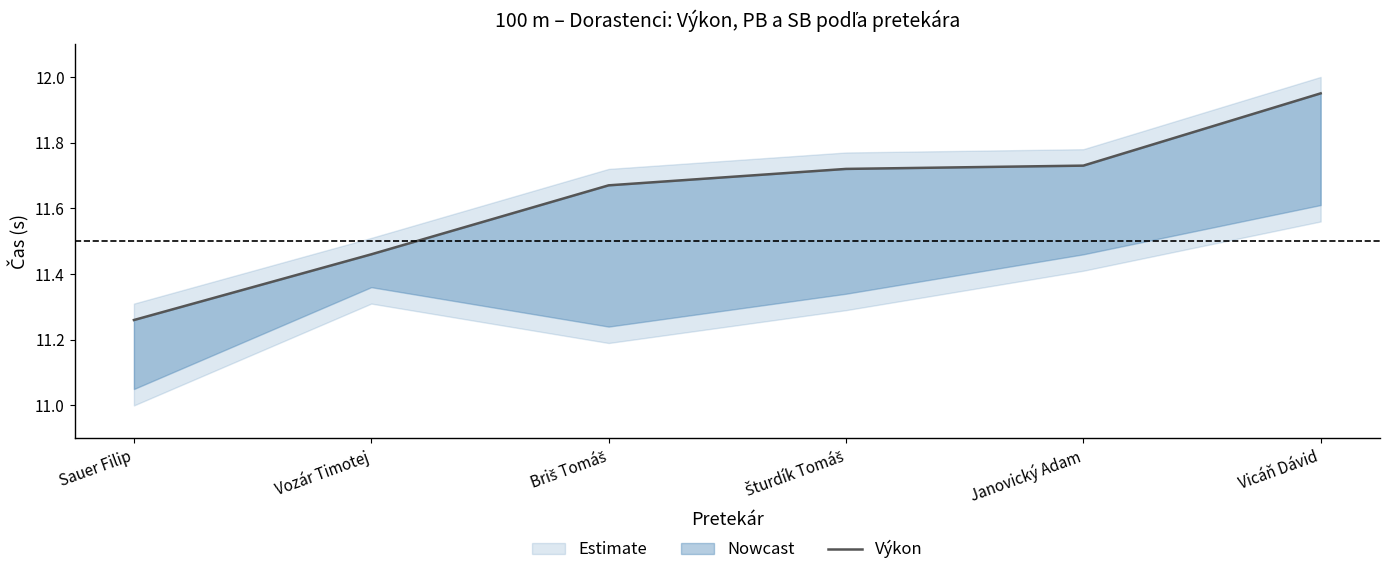

The value at Vozár Timotej is 11.5. True or false?

True